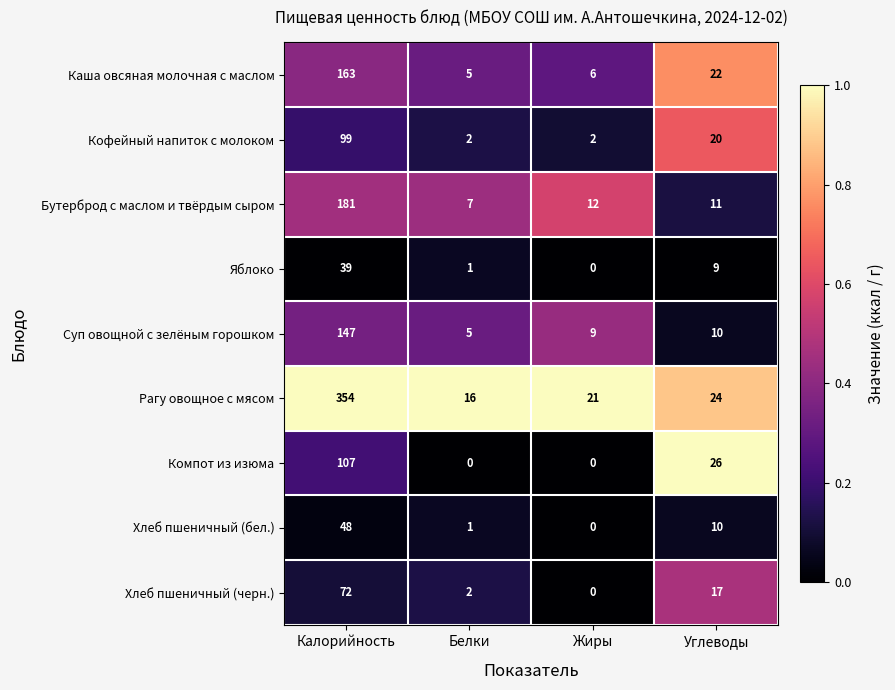

At how many categories does at least one series exceed 0?

4